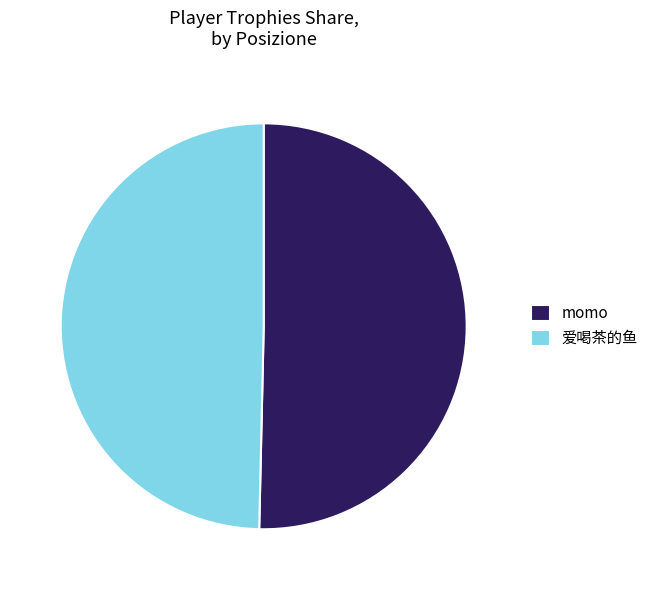

True or false: 爱喝茶的鱼 accounts for 43% of the total.

False